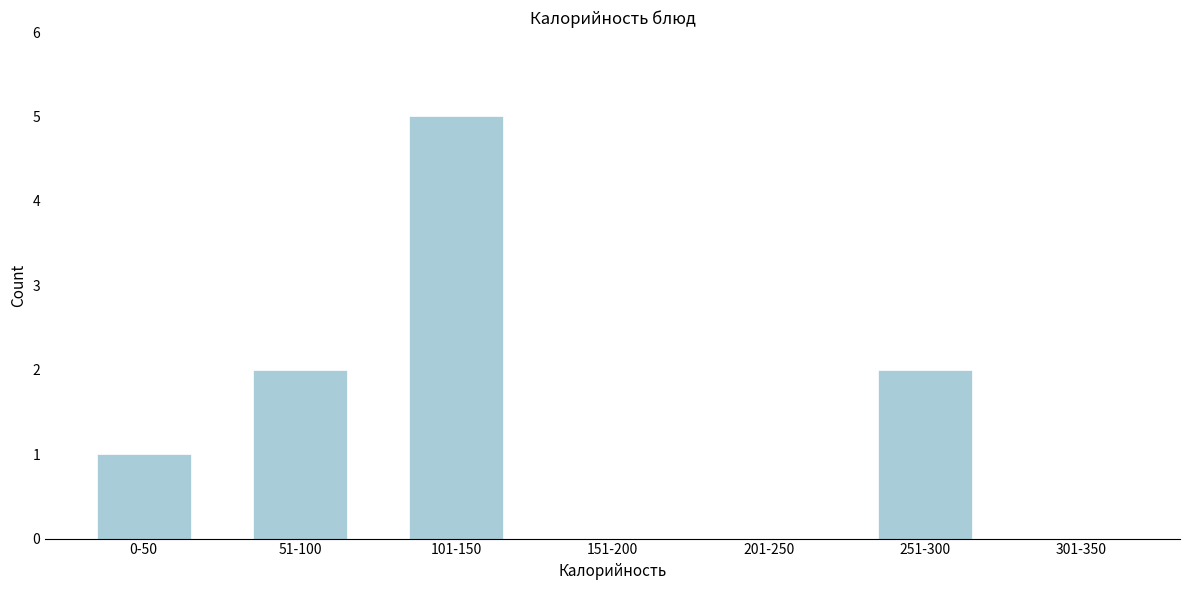

Reading right to left, transcribe all the data shown in this chart.

301-350=0	251-300=2	201-250=0	151-200=0	101-150=5	51-100=2	0-50=1